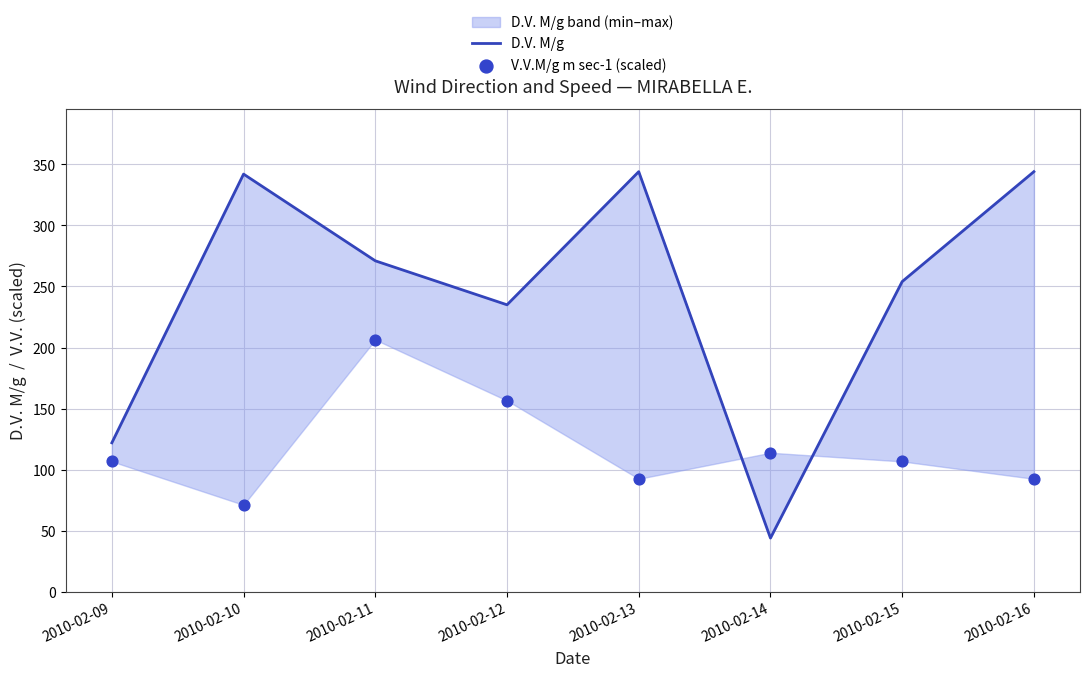

Which series has the widest spread of Y values?

D.V. M/g